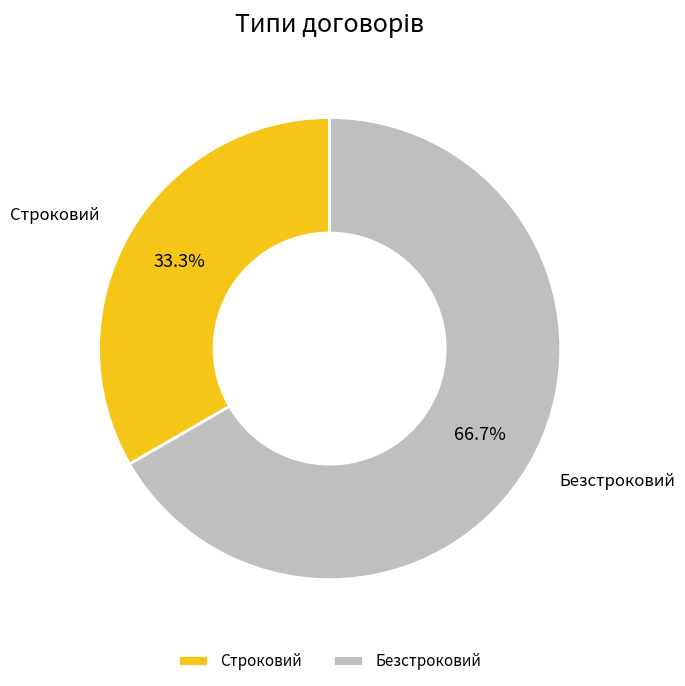

Does any single category account for the majority?

Yes